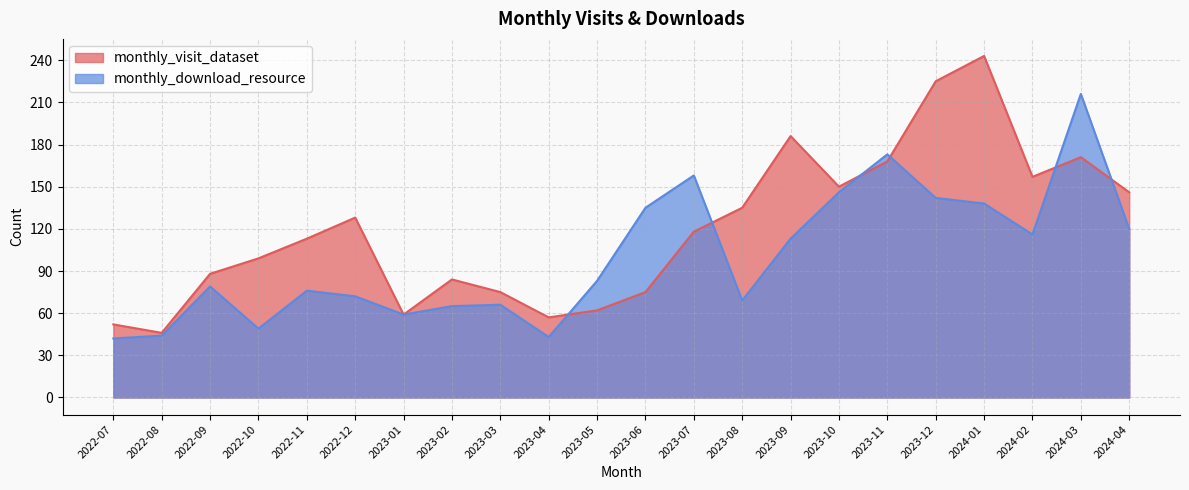

Reading left to right, extract all data points from this chart.

monthly_visit_dataset: 2022-07=52	2022-08=46	2022-09=88	2022-10=99	2022-11=113	2022-12=128	2023-01=59	2023-02=84	2023-03=75	2023-04=57	2023-05=62	2023-06=75	2023-07=118	2023-08=135	2023-09=186	2023-10=150	2023-11=168	2023-12=225	2024-01=243	2024-02=157	2024-03=171	2024-04=146
monthly_download_resource: 2022-07=42	2022-08=44	2022-09=79	2022-10=49	2022-11=76	2022-12=72	2023-01=59	2023-02=65	2023-03=66	2023-04=43	2023-05=83	2023-06=135	2023-07=158	2023-08=69	2023-09=113	2023-10=146	2023-11=173	2023-12=142	2024-01=138	2024-02=116	2024-03=216	2024-04=120